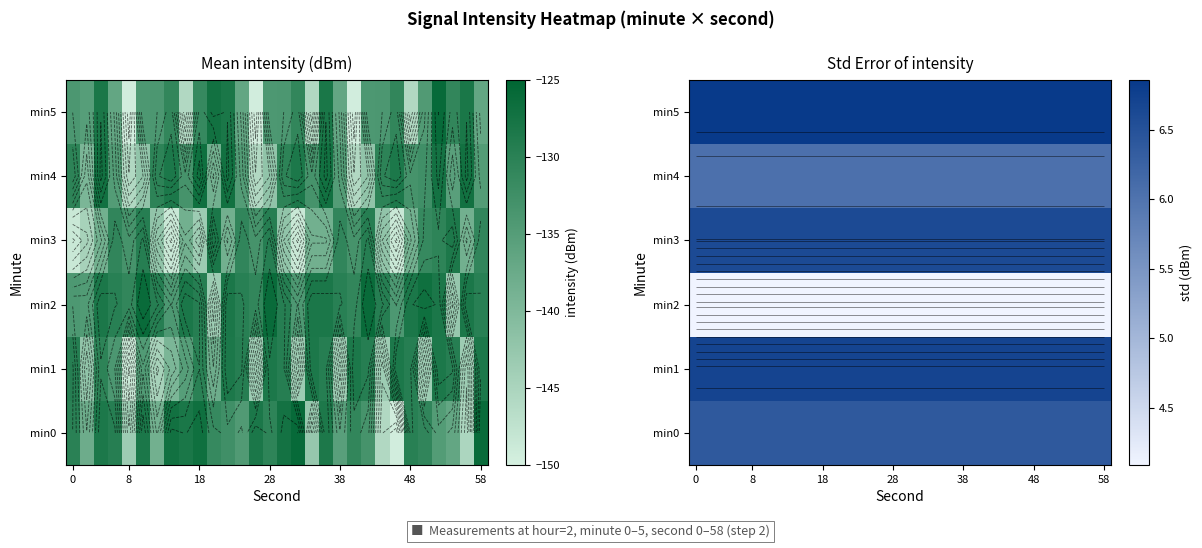

What is the maximum value for row_0?

6.4